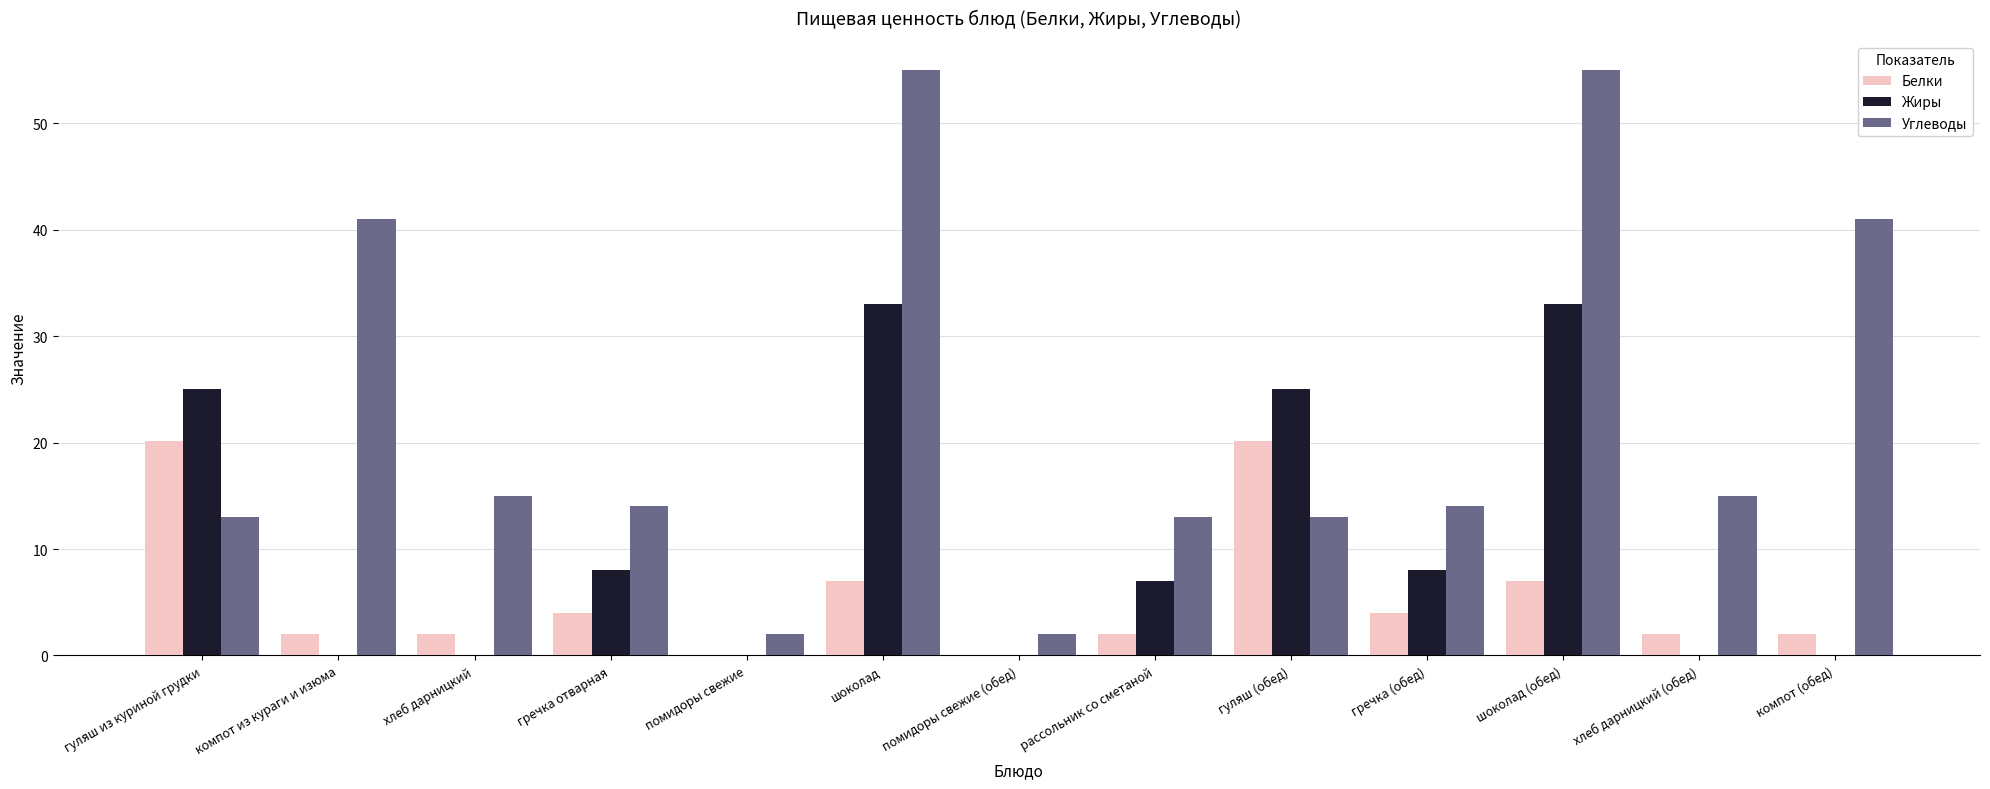

Read the Углеводы value at гуляш из куриной грудки.

13.0